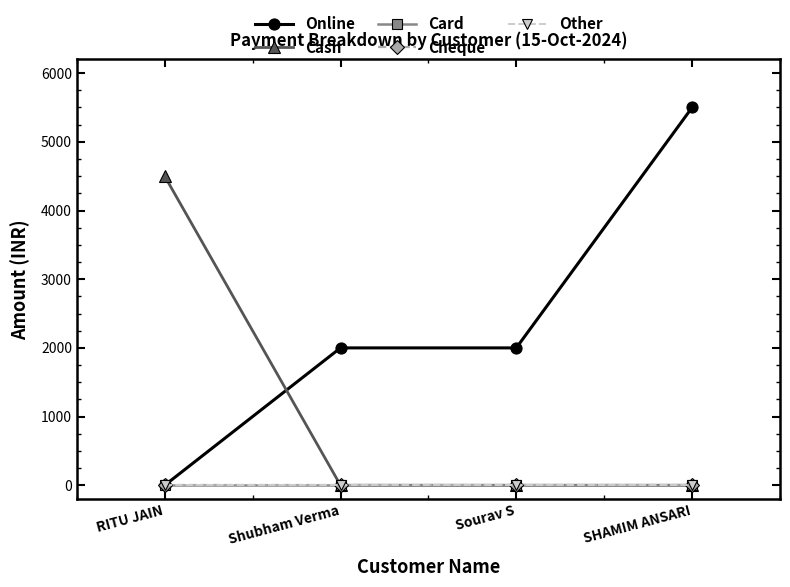

At how many categories does at least one series exceed 934?

4